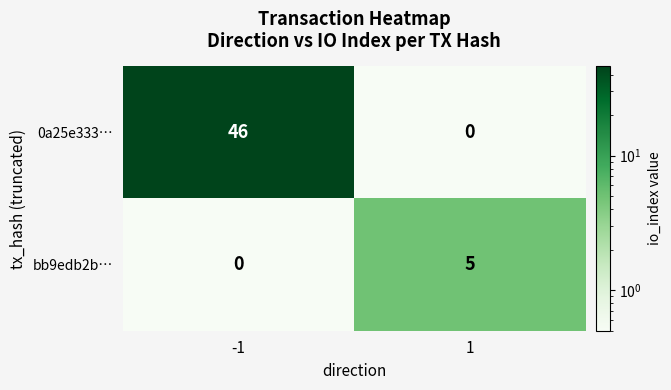

What is the sum of the 0a25e333… values at 1 and -1?

46